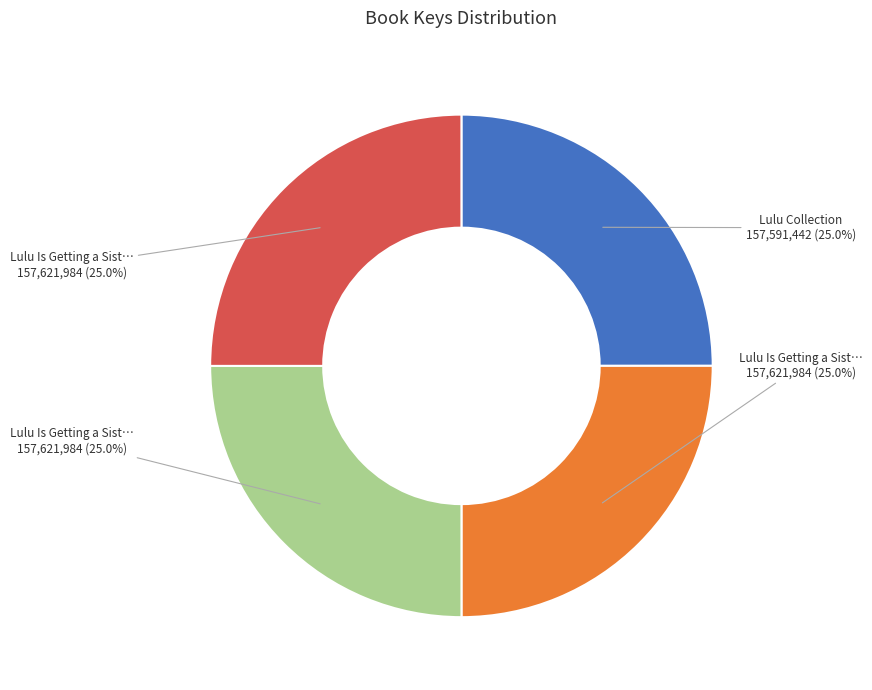

Does any single category account for the majority?

No